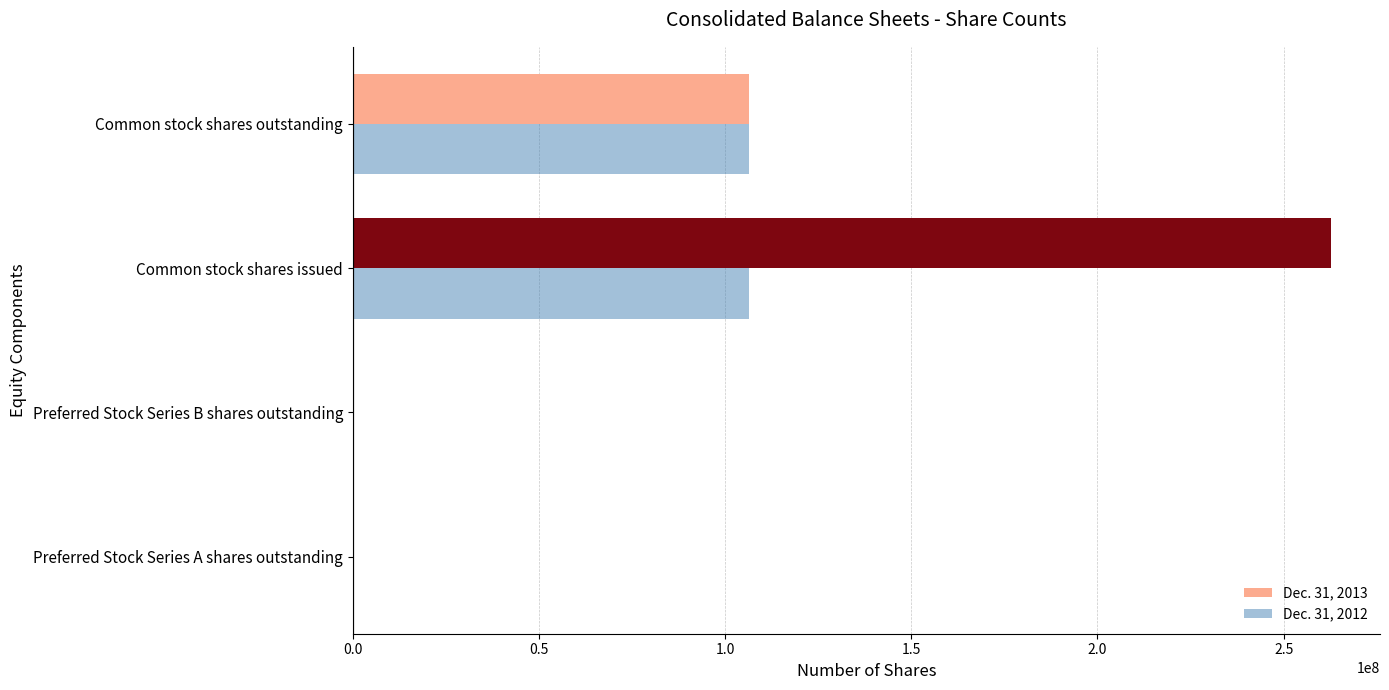

Which series has the largest total across all categories?

Dec. 31, 2013